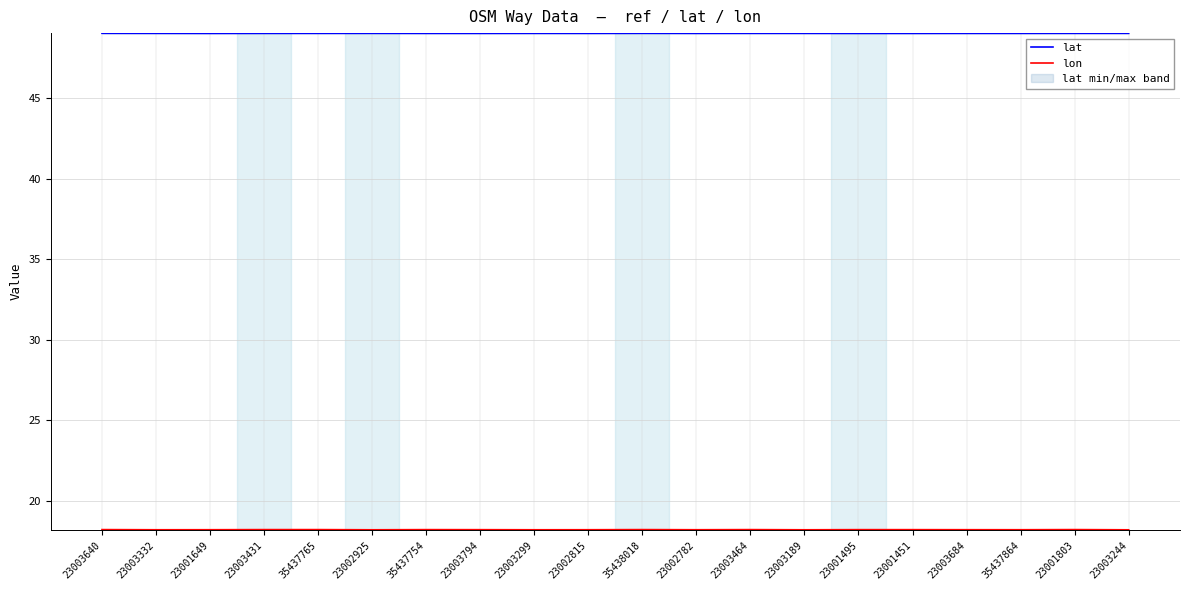

How many data points does each series have?

20